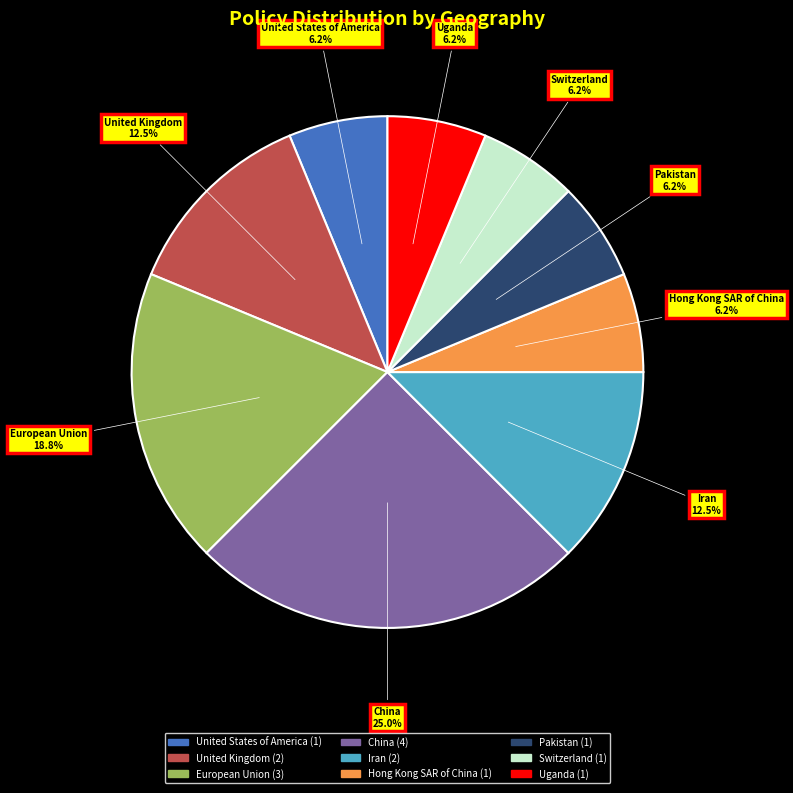

Which category has the biggest portion of the pie?

China